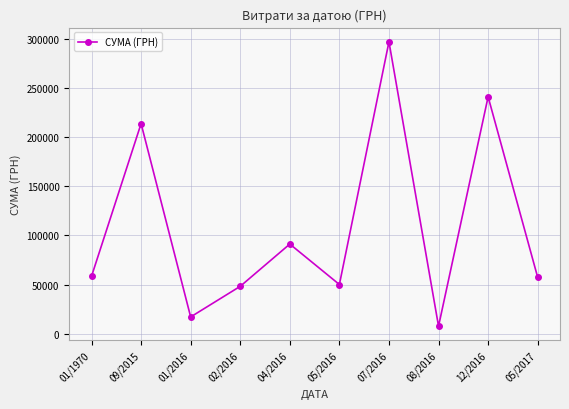

Does the chart have visible grid lines?

Yes